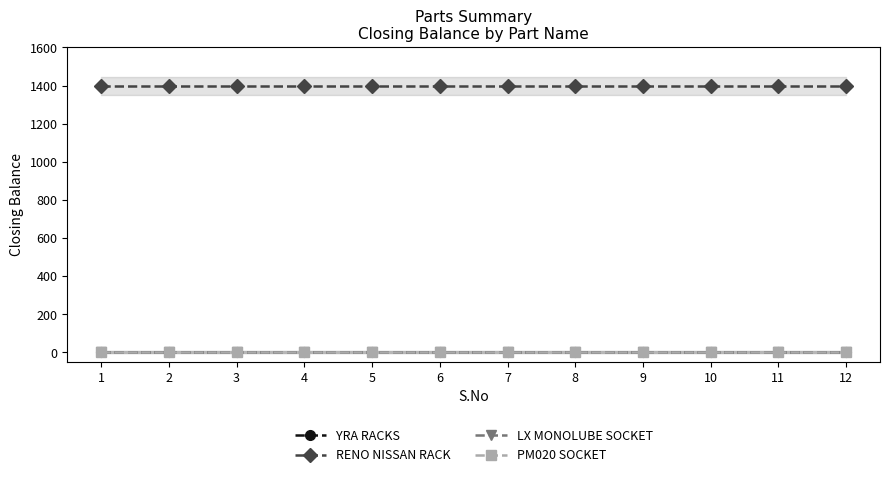

List the labels in order of PM020 SOCKET value, largest first.

1, 2, 3, 4, 5, 6, 7, 8, 9, 10, 11, 12